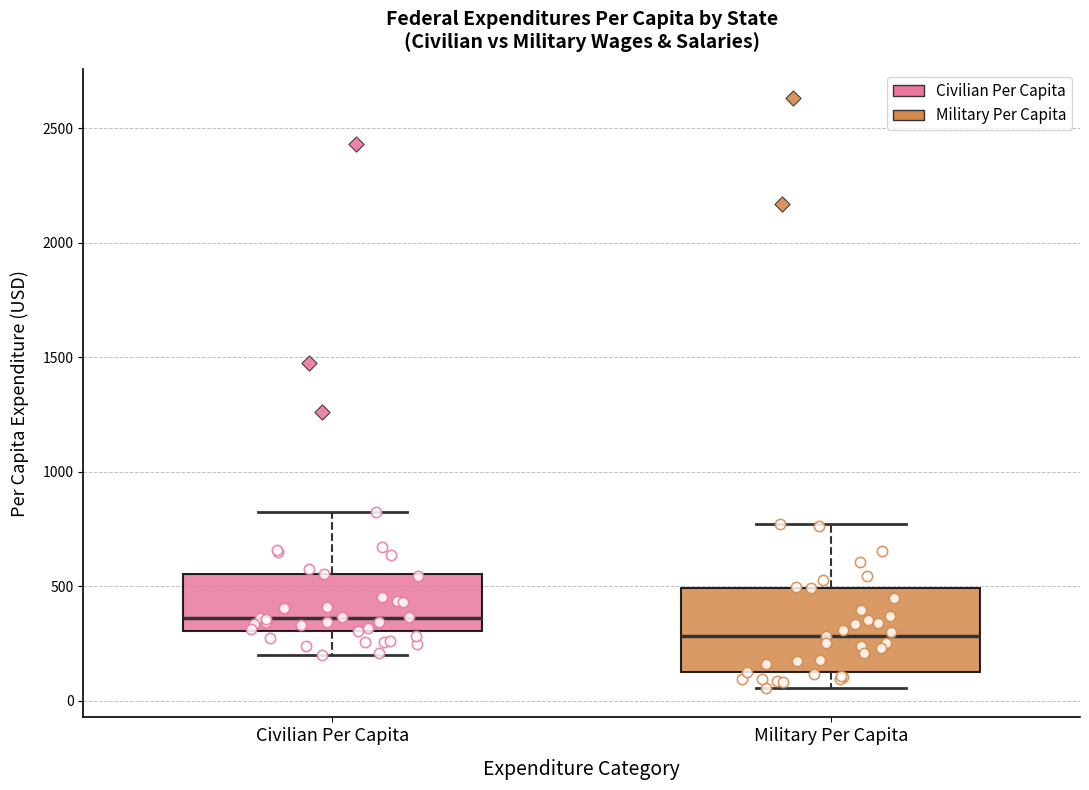

Which box has the lowest median line?

Military Per Capita